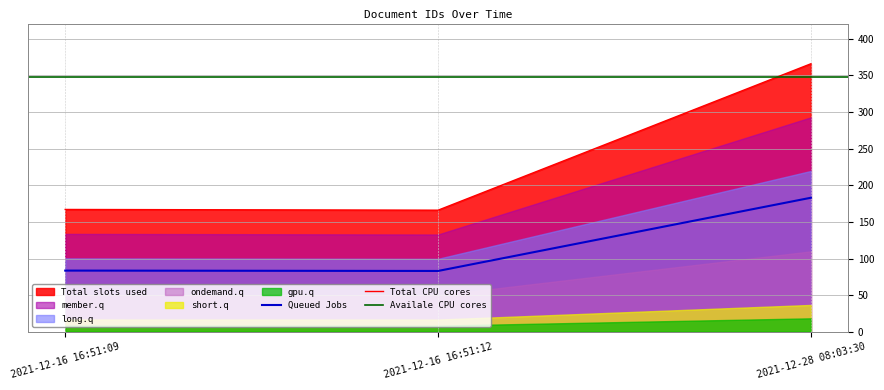

Between 2021-12-16 16:51:09 and 2021-12-16 16:51:12, which is larger?

2021-12-16 16:51:09